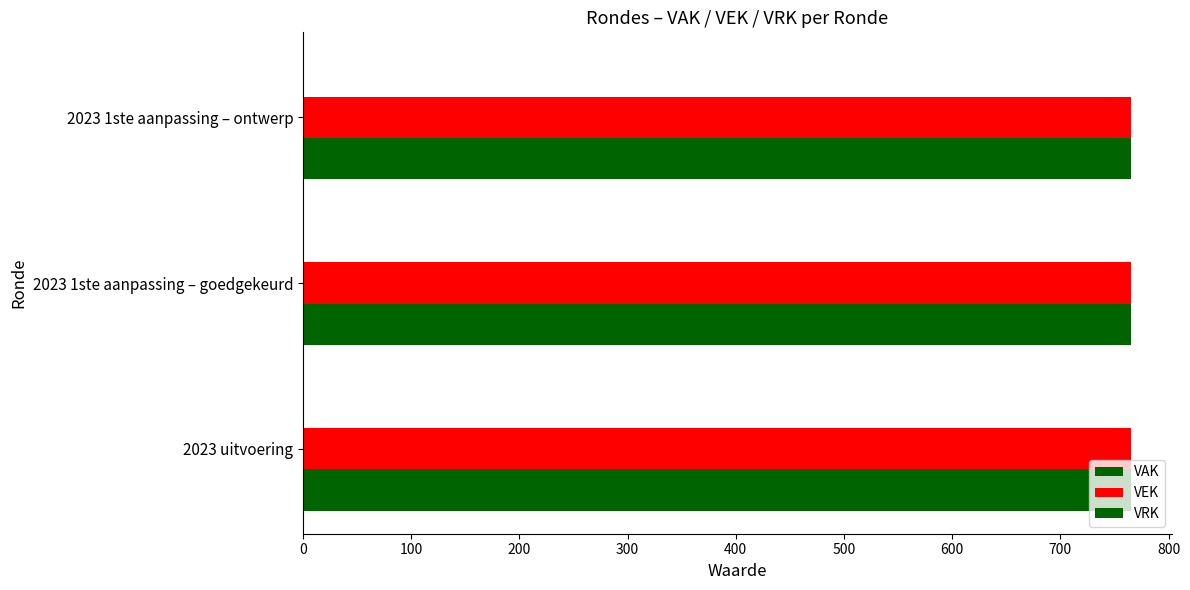

Rank the categories by VEK value from lowest to highest.

2023 uitvoering, 2023 1ste aanpassing – goedgekeurd, 2023 1ste aanpassing – ontwerp